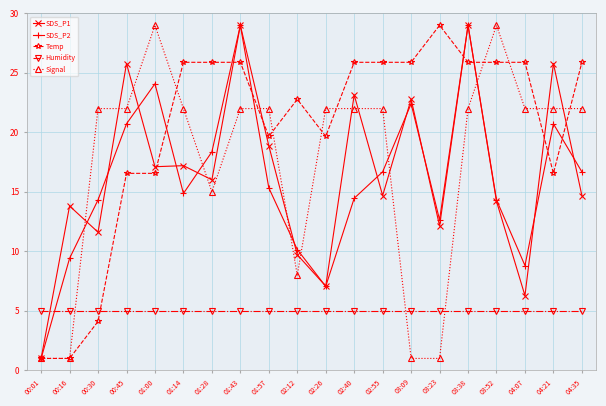

How many categories are shown in the chart?

20